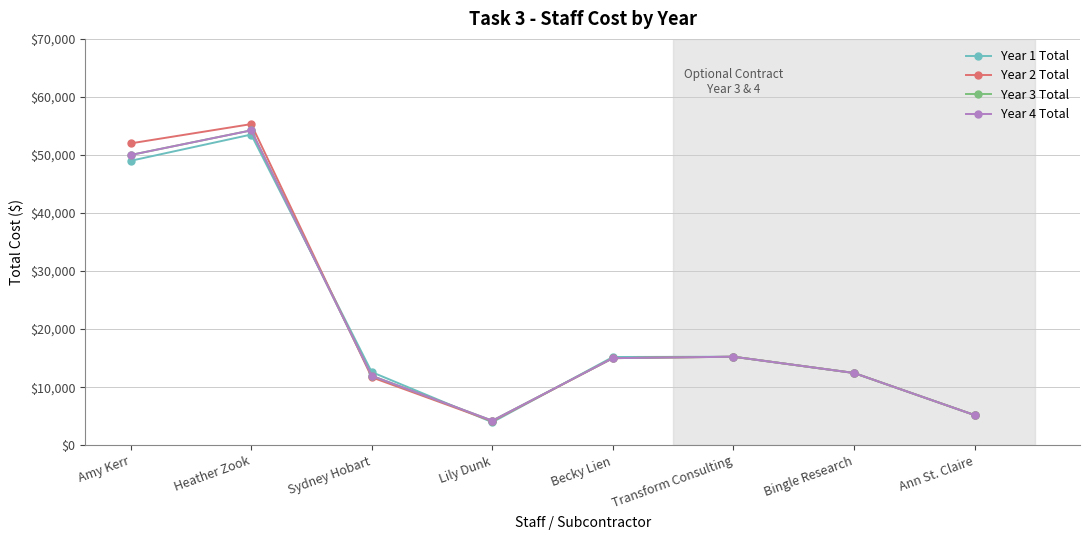

True or false: Year 3 Total has a value of 7181 at Bingle Research.

False